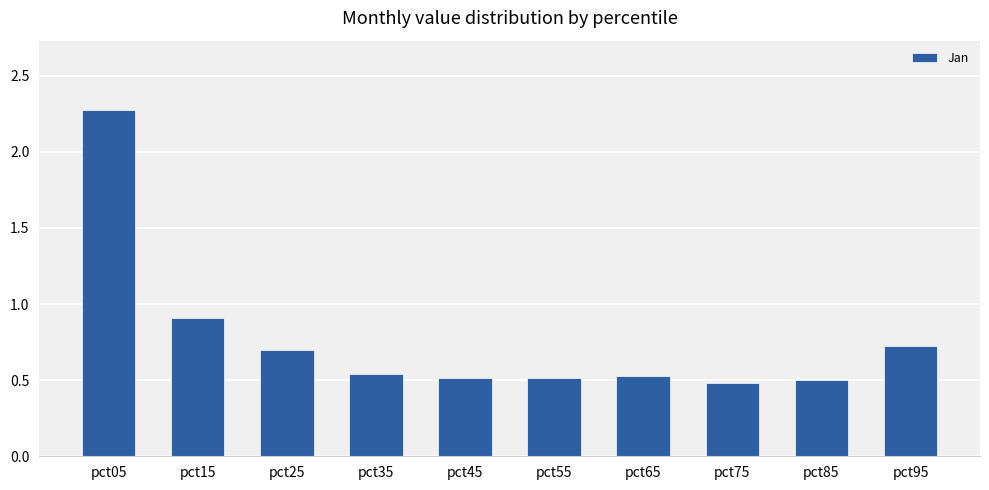

At which label is the value closest to 1?

pct15